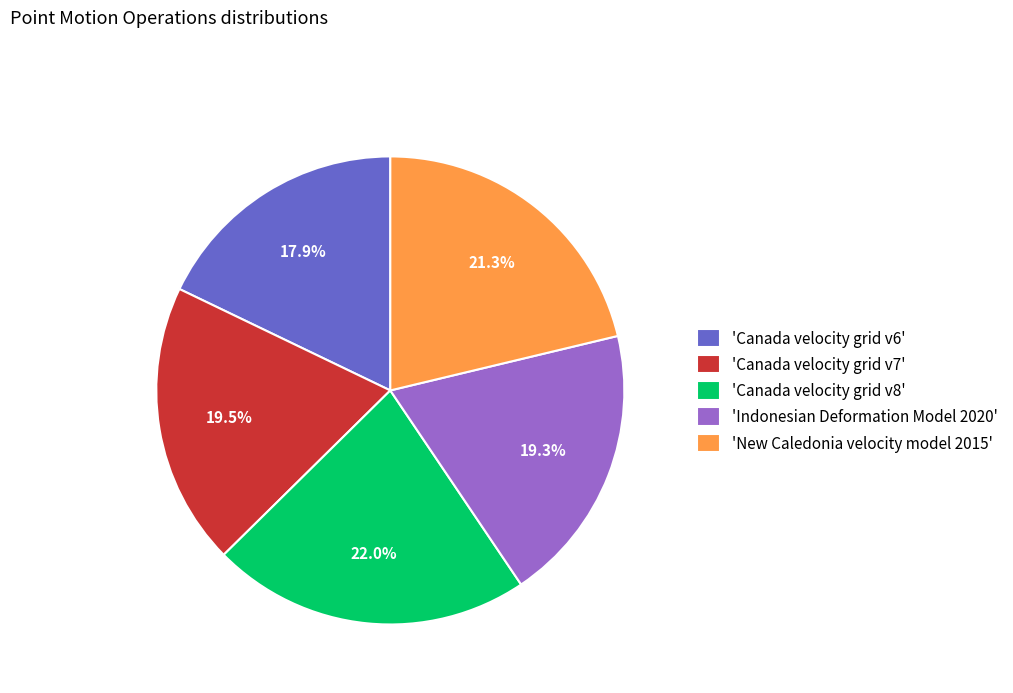

Combined, do 'Canada velocity grid v6' and 'Canada velocity grid v7' account for over 50%?

No